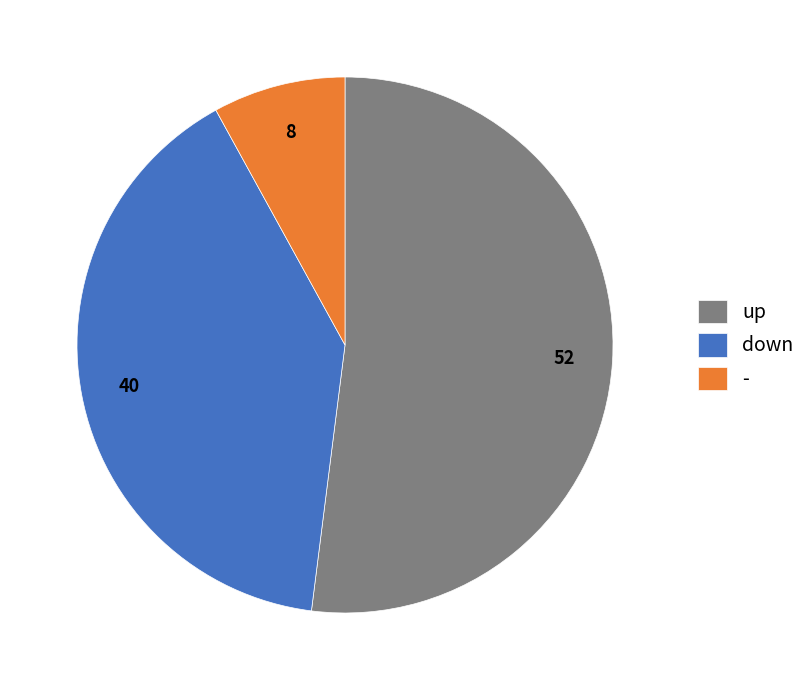

The - slice represents 13% of the pie. True or false?

False